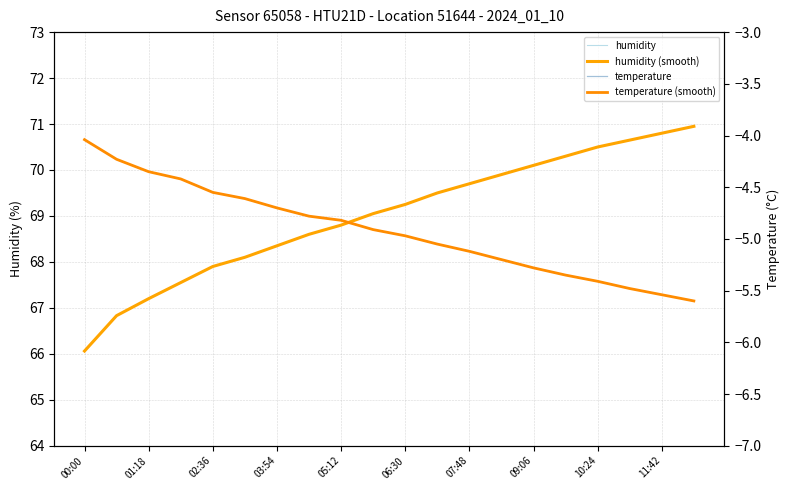

Is this an area chart (filled region under the line)?

No